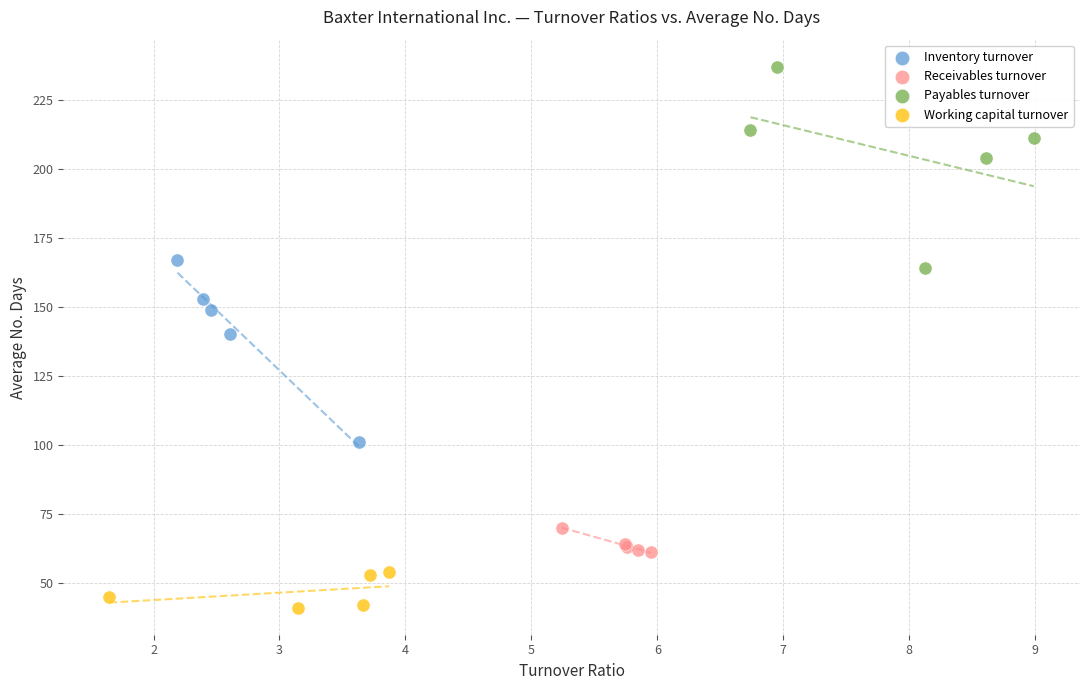

Which series contains the lowest Y value?

Working capital turnover